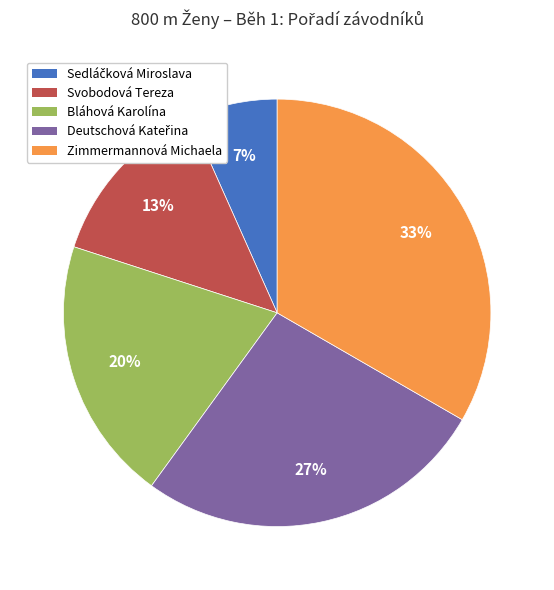

Between Bláhová Karolína and Zimmermannová Michaela, which is larger?

Zimmermannová Michaela